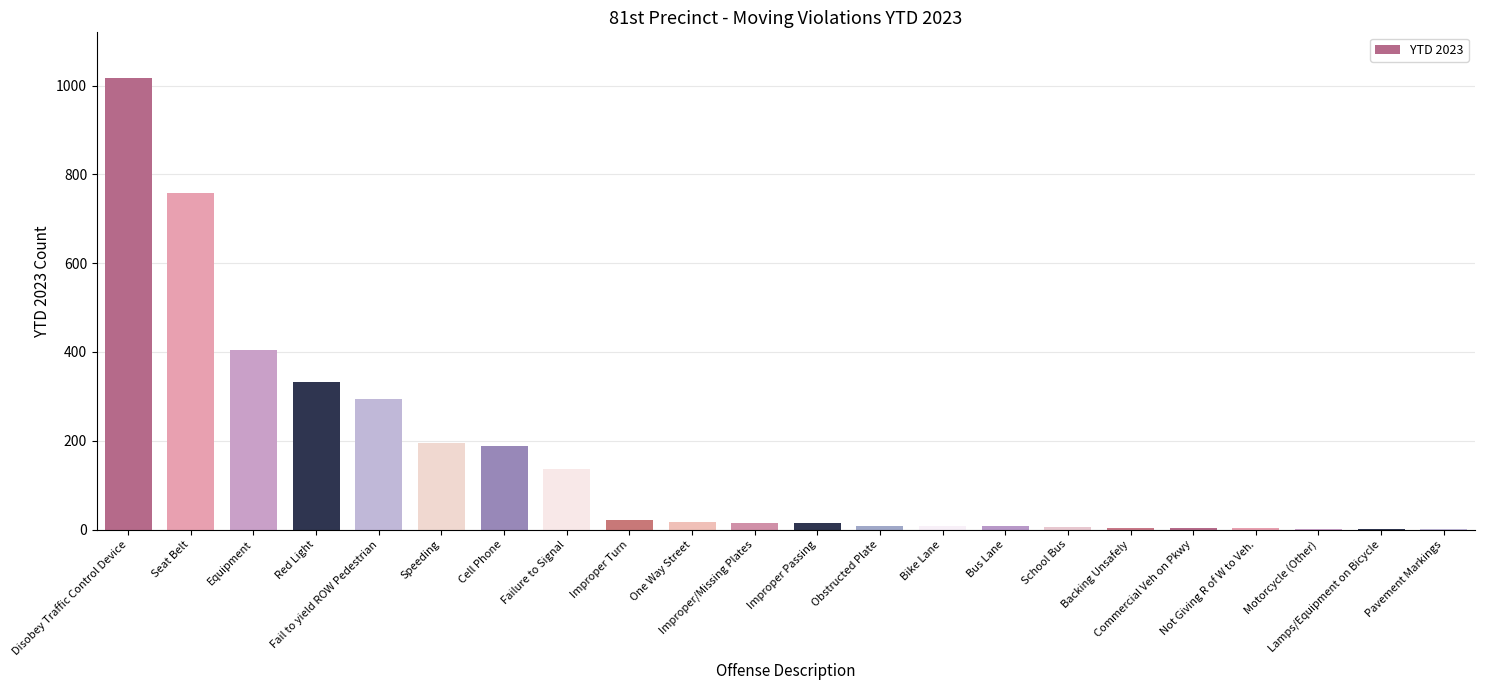

What is the greatest value displayed?

1018